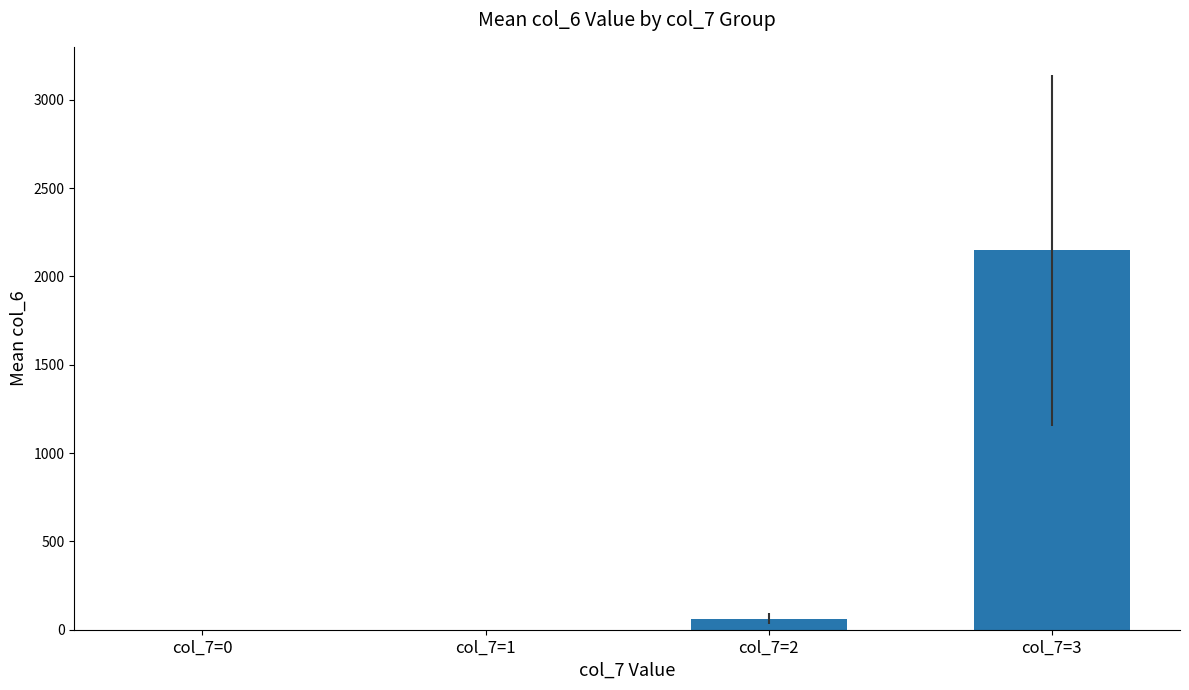

What is the sum of all values?

2210.2